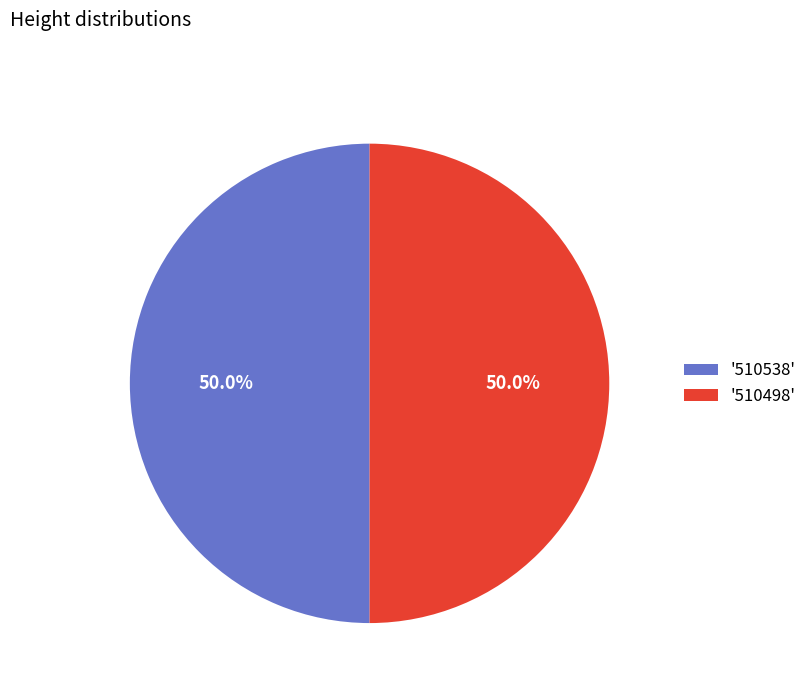

Approximately how many times larger is the value at '510498' compared to '510538'?

1.0